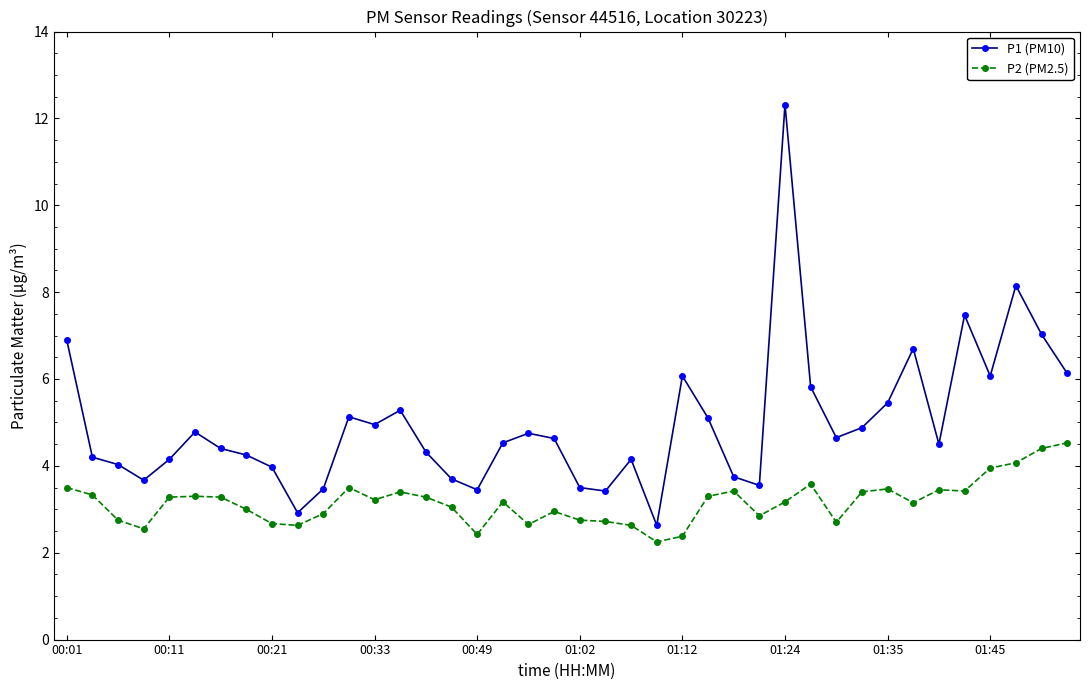

True or false: P1 (PM10) has more than 2 points higher than both neighbors.

True